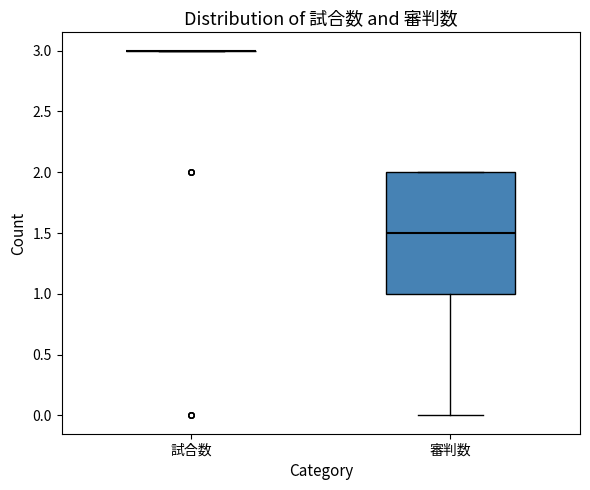

Reading left to right, transcribe this box plot: for each box, give where its median line is, the range the box spans, and where its two whiskers end, as read against the y-axis. The values are not printed on the chart, so give them approximately, as read against the axis.

試合数: box collapsed to a line at 3.0, whiskers 3.0 to 3.0
審判数: median 1.5, box 1.0 to 2.0, whiskers 0.0 to 2.0